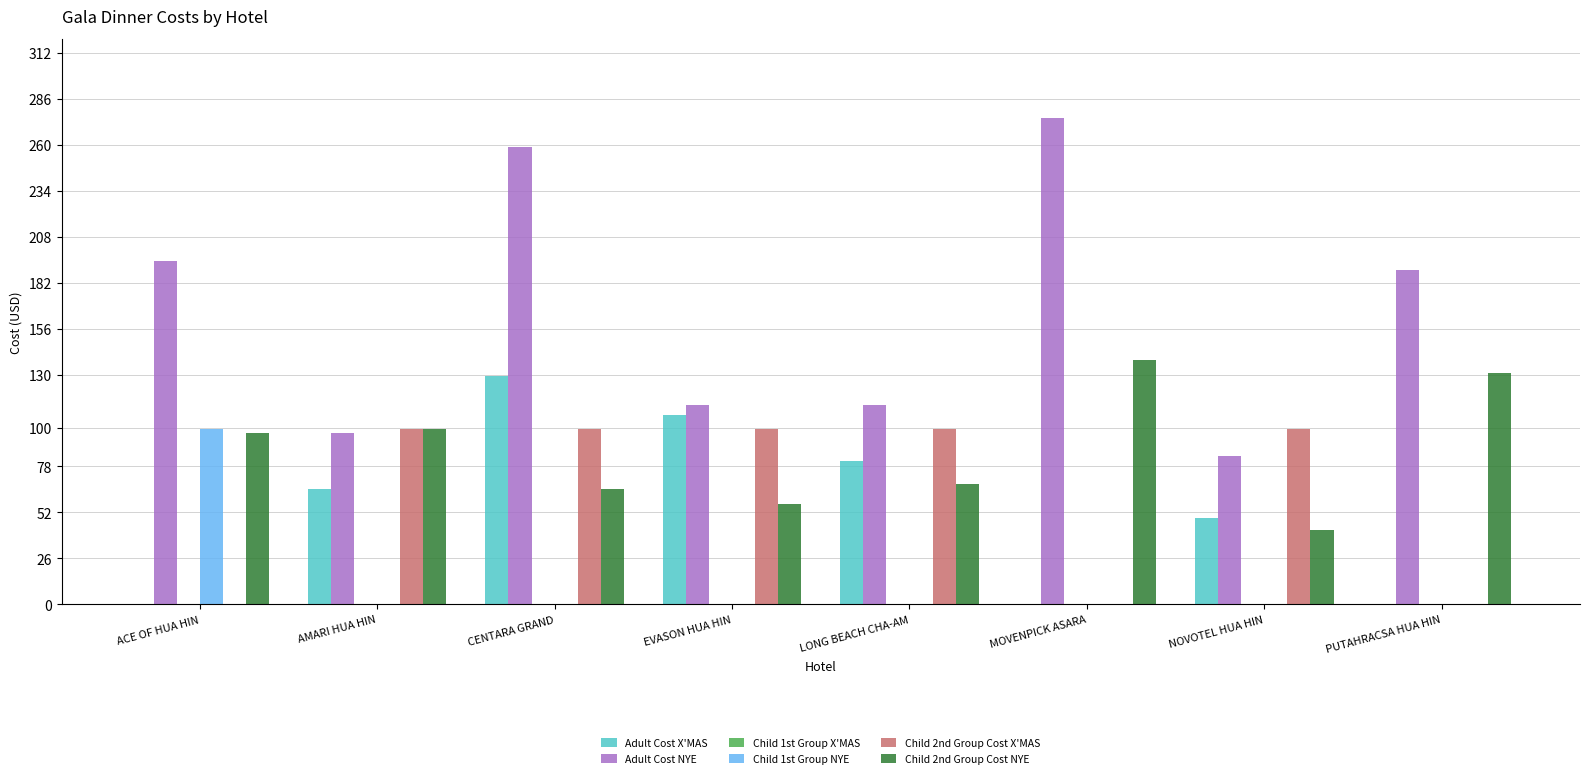

Which series changed the most between EVASON HUA HIN and PUTAHRACSA HUA HIN?

Adult Cost X'MAS